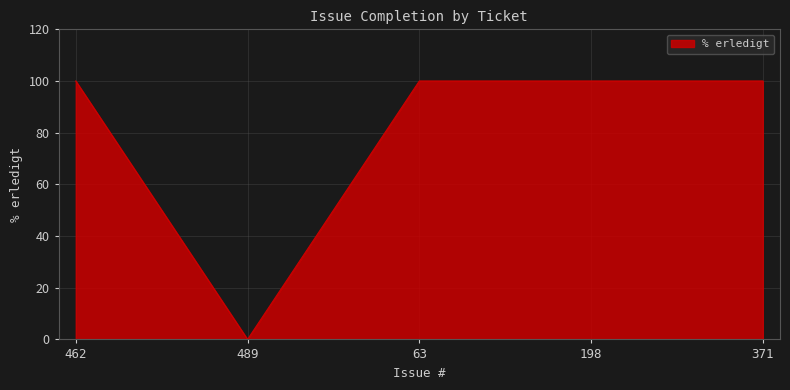

What is the difference between the second highest and minimum values?

100